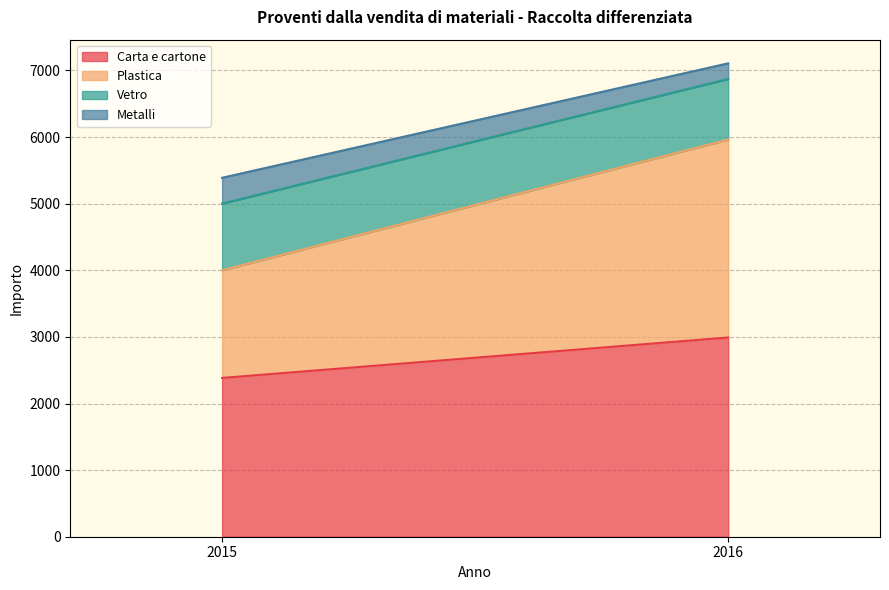

What is the minimum value shown in the chart?

235